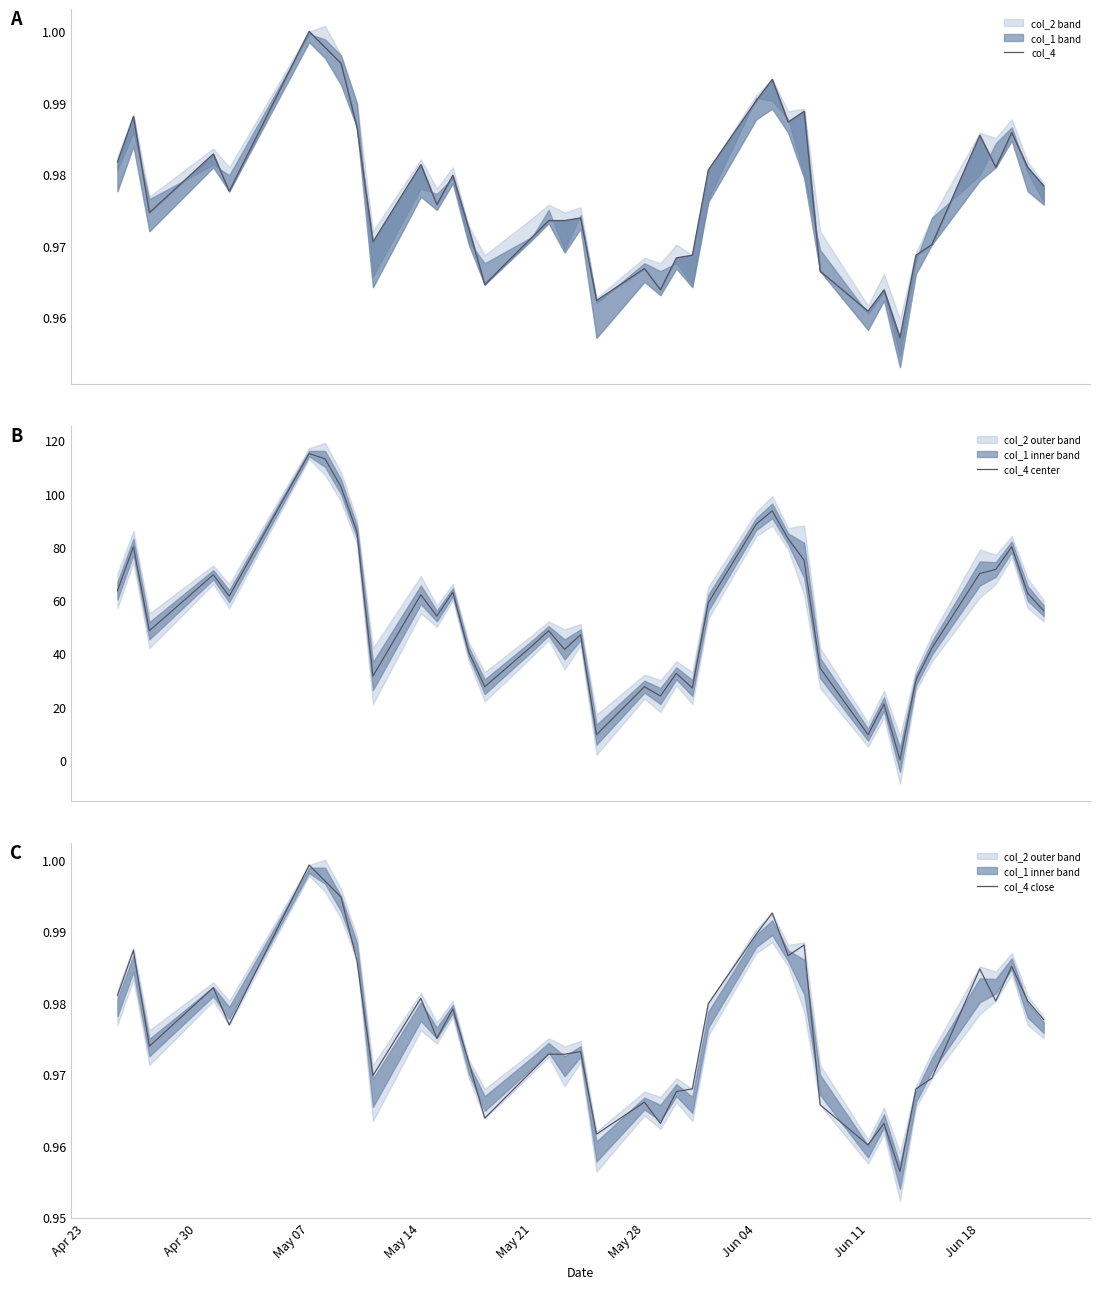

Is it true that col_4 close equals 1.3 at May 21?

False